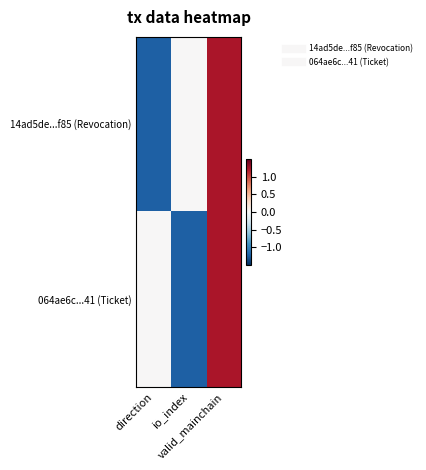

Which category has the lowest value across all series?

direction